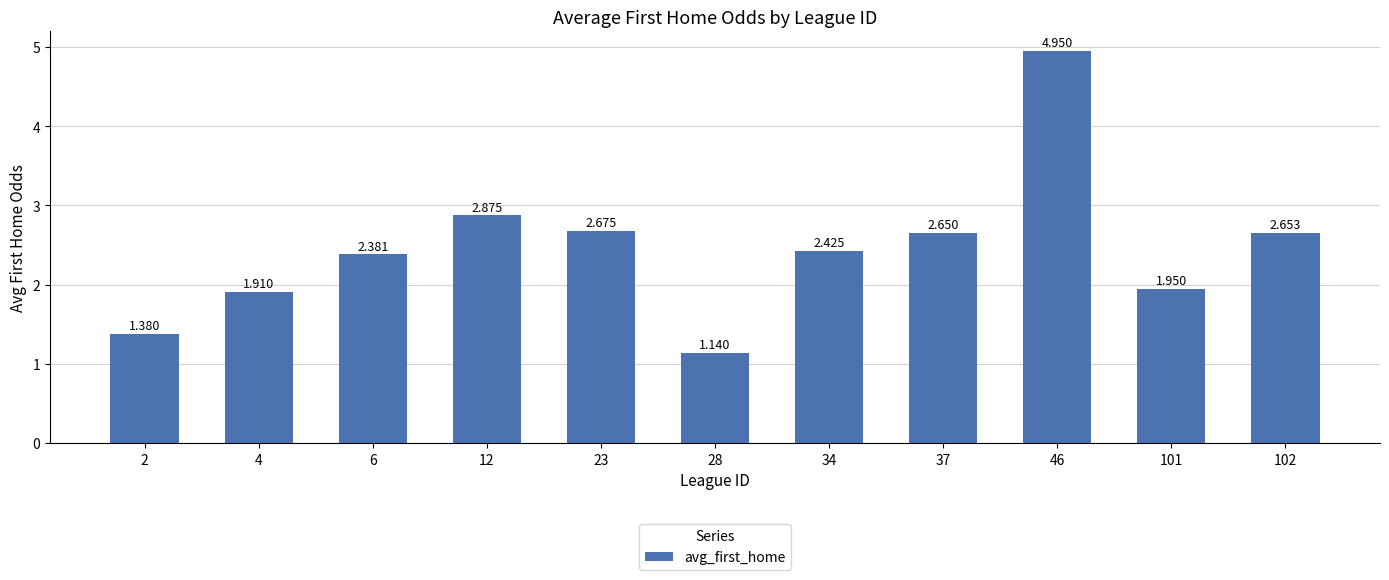

What is the ratio of the value at 28 to the value at 101?

0.6